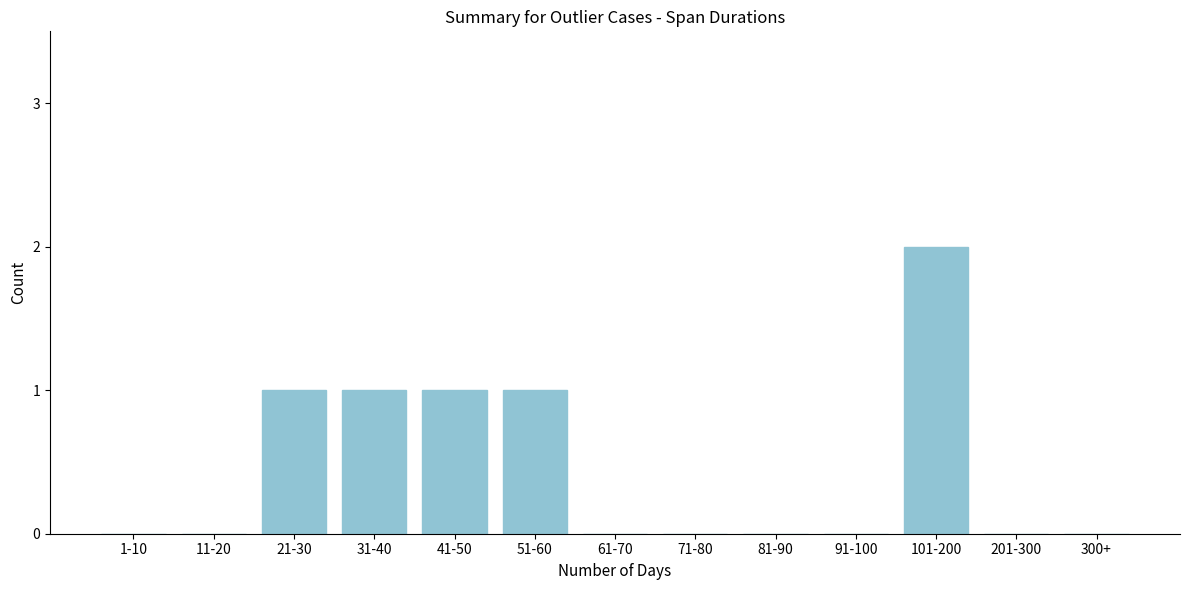

Reading right to left, what are all the values shown in this chart?

300+=0	201-300=0	101-200=2	91-100=0	81-90=0	71-80=0	61-70=0	51-60=1	41-50=1	31-40=1	21-30=1	11-20=0	1-10=0